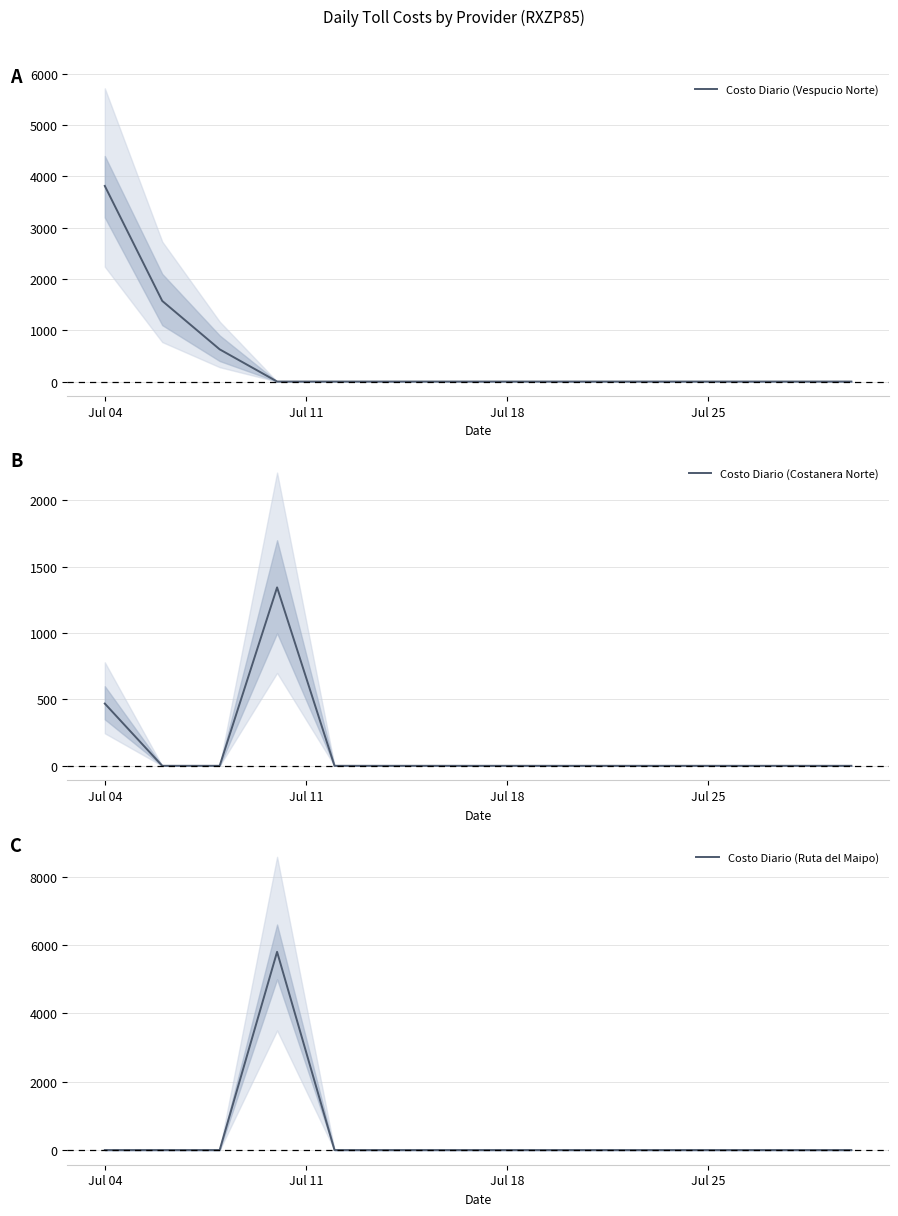

Which series has the largest range (max minus min)?

Costo Diario (Ruta del Maipo)